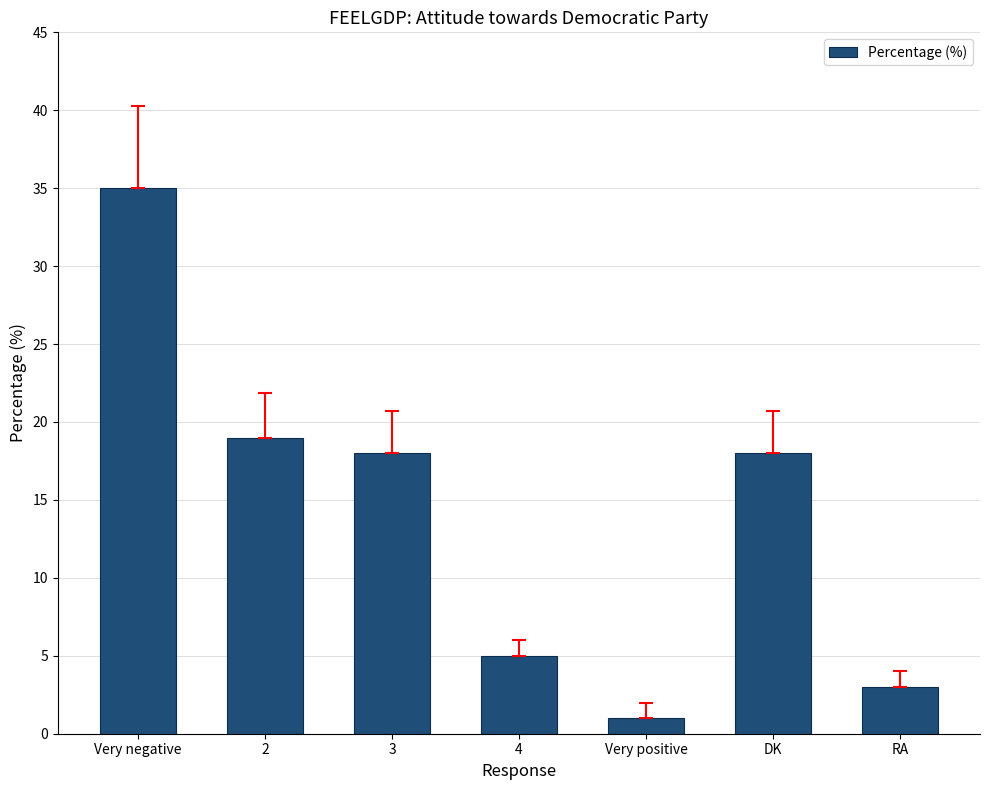

Which category has the highest value across all series?

Very negative